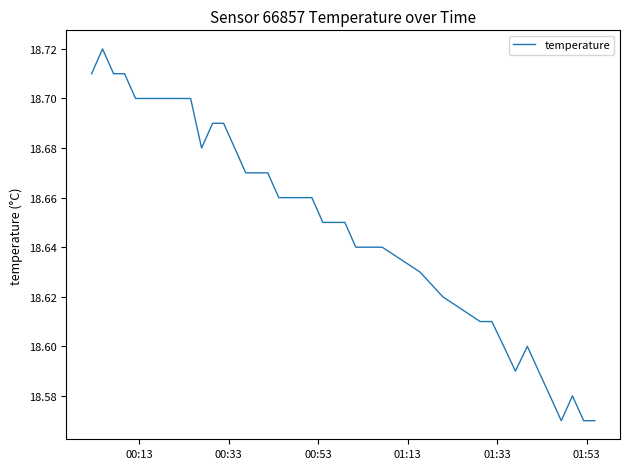

Count the values in the range 18 to 19.

40